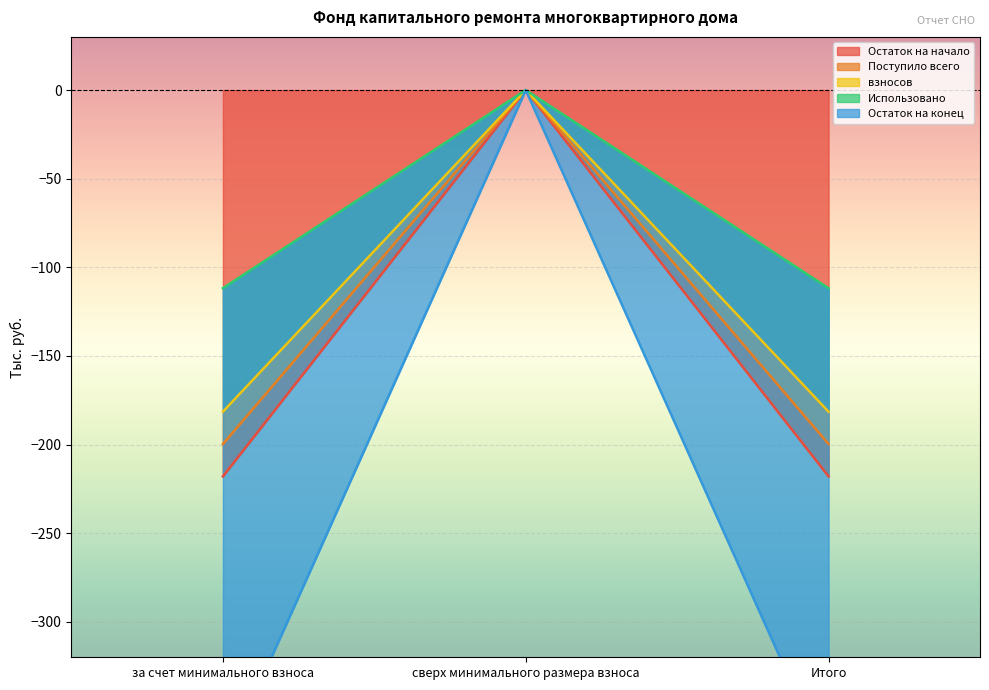

What is the difference between the Остаток на конец values at сверх минимального размера взноса and Итого?

381.2